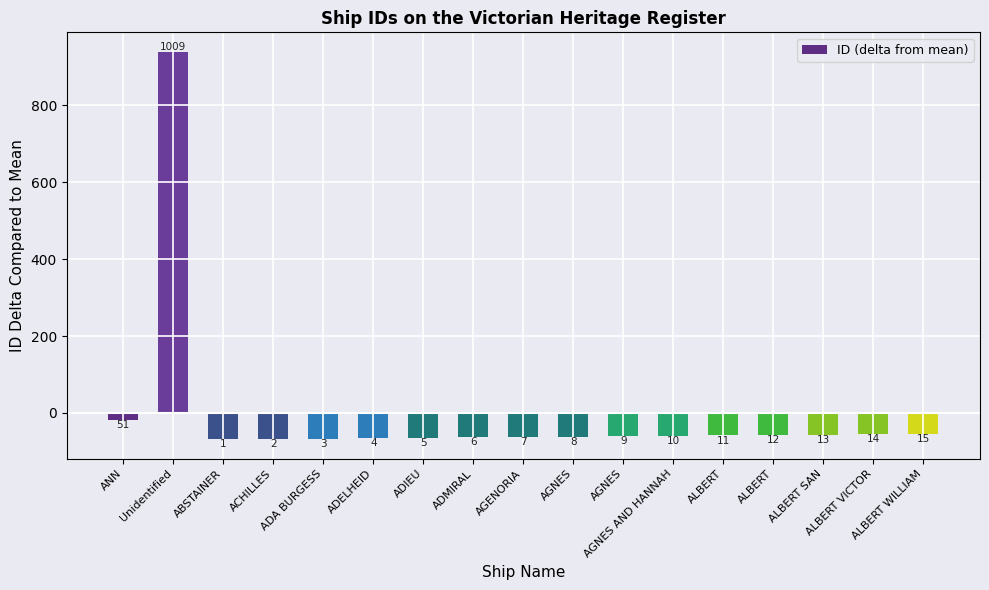

How many bars are there in total?

17